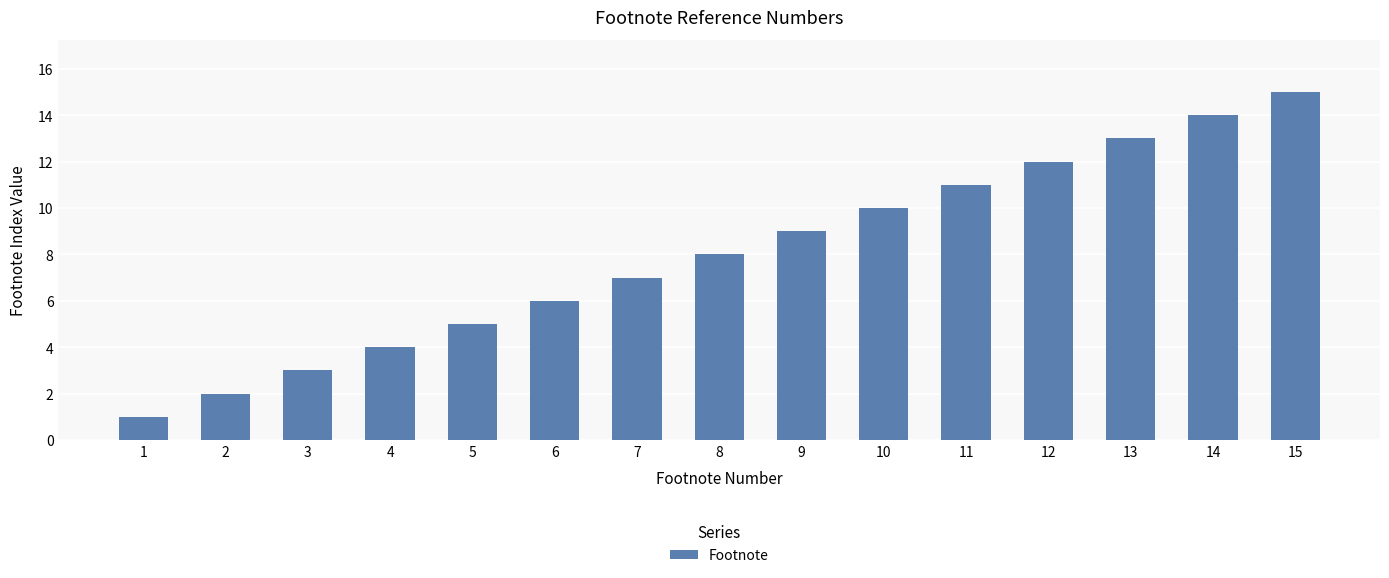

What is the value of the 9th bar from the left?

9